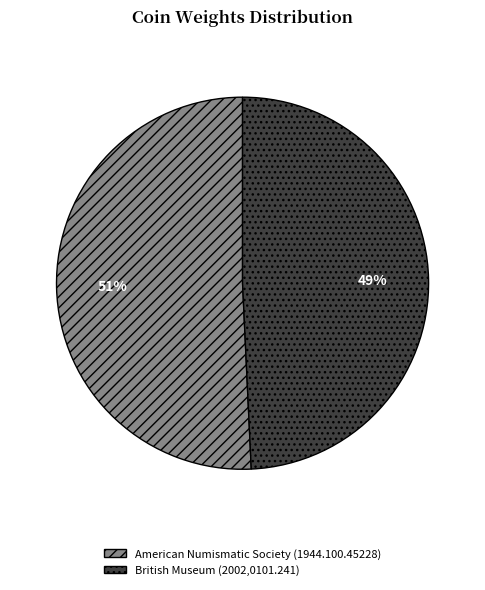

What is the smallest slice in the pie chart?

British Museum (2002,0101.241)